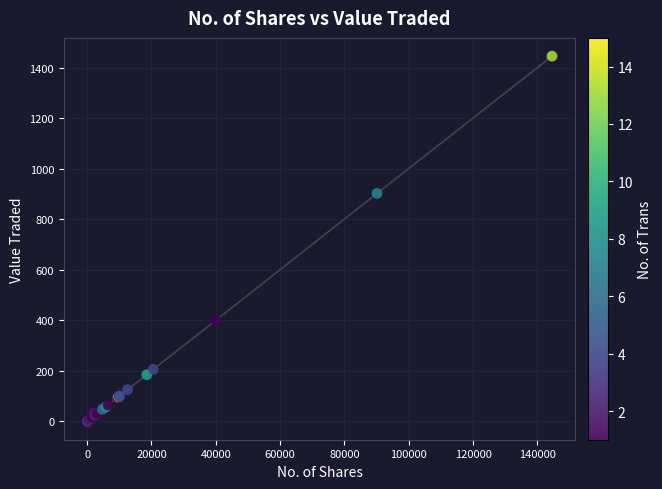

What Y value in the scatter plot is closest to 722?

902